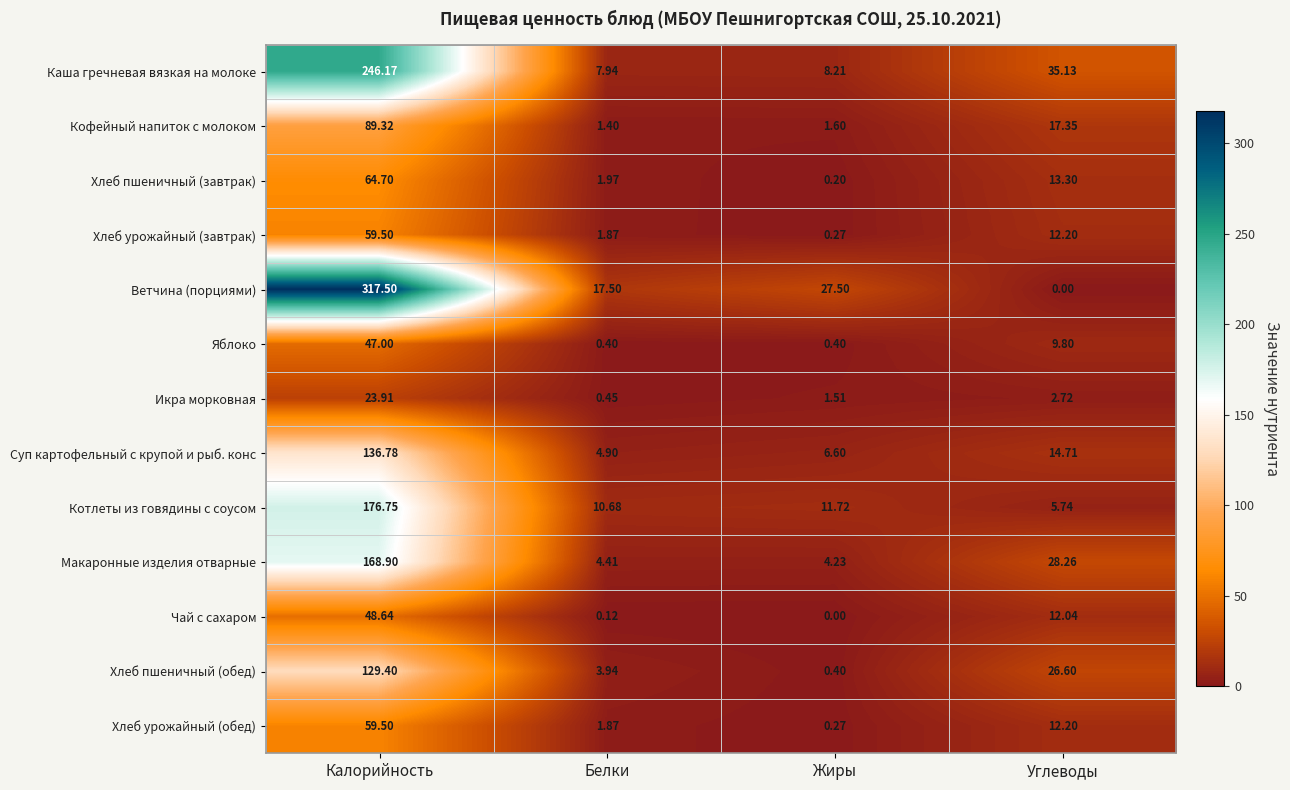

Which series has the largest range (max minus min)?

Ветчина (порциями)